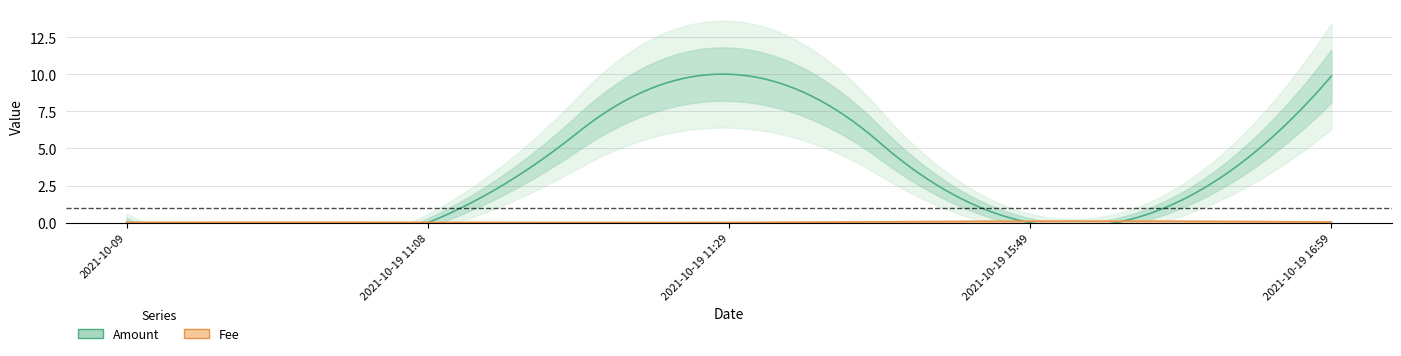

What is the average value of the Amount series?

4.0